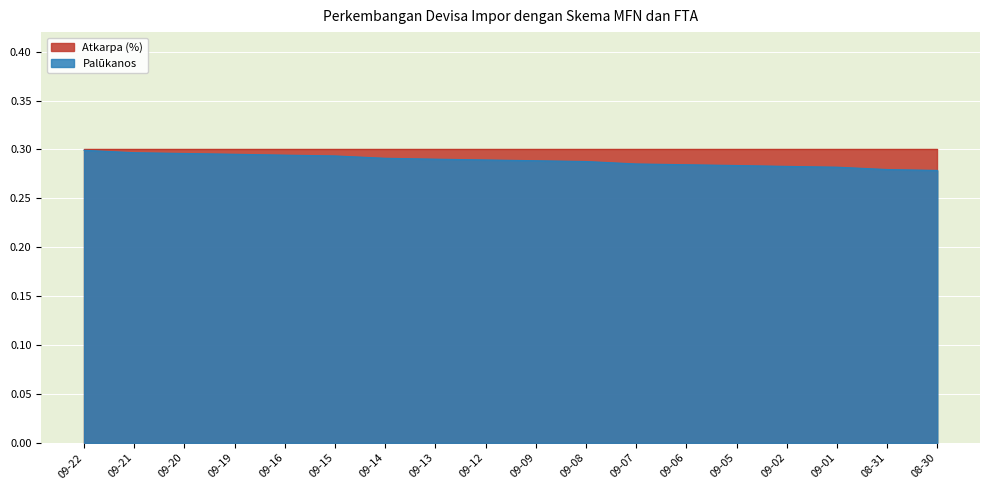

Which series has the widest spread of values?

Palūkanos